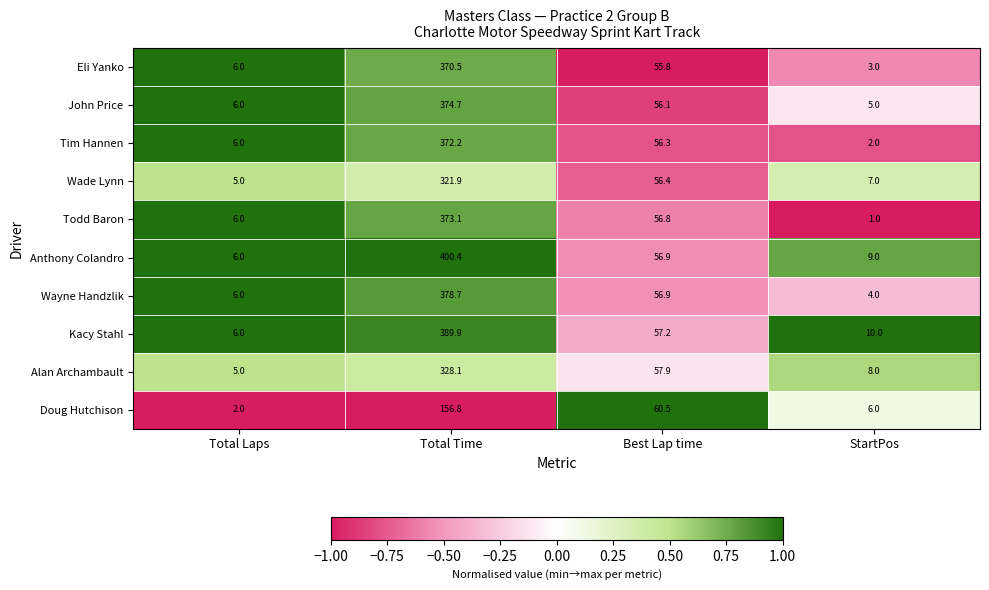

The Todd Baron series shows 373.1 at Total Time. True or false?

True